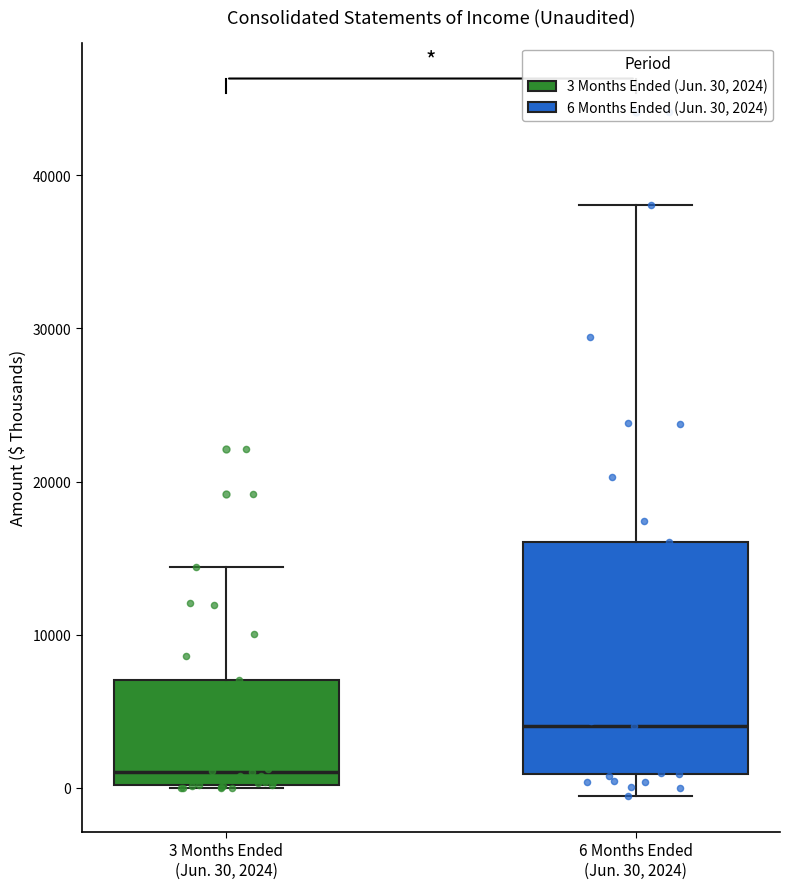

Which box has the highest median line?

6 Months Ended (Jun. 30, 2024)